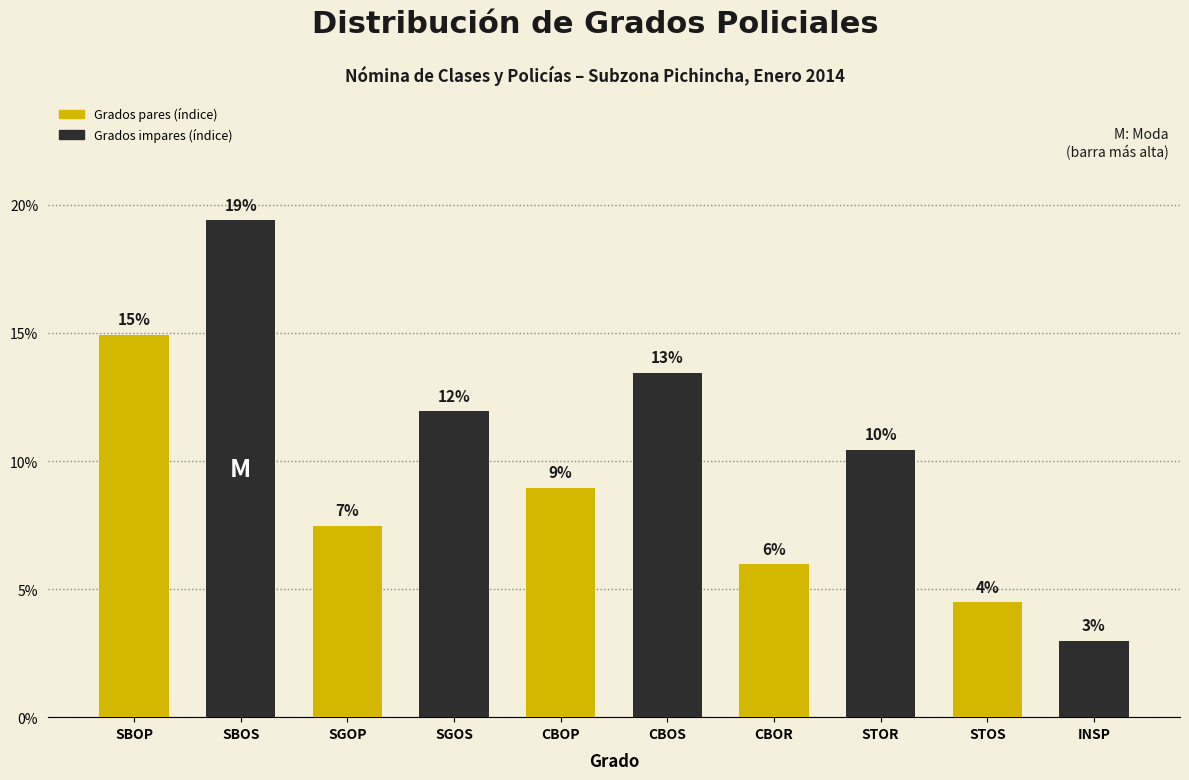

Which category has the highest value across all series?

SBOS